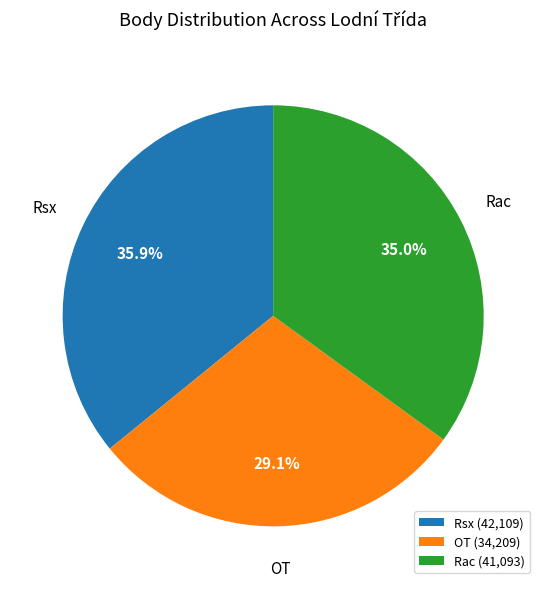

Approximately how many times larger is the value at OT (34,209) compared to Rac (41,093)?

0.8